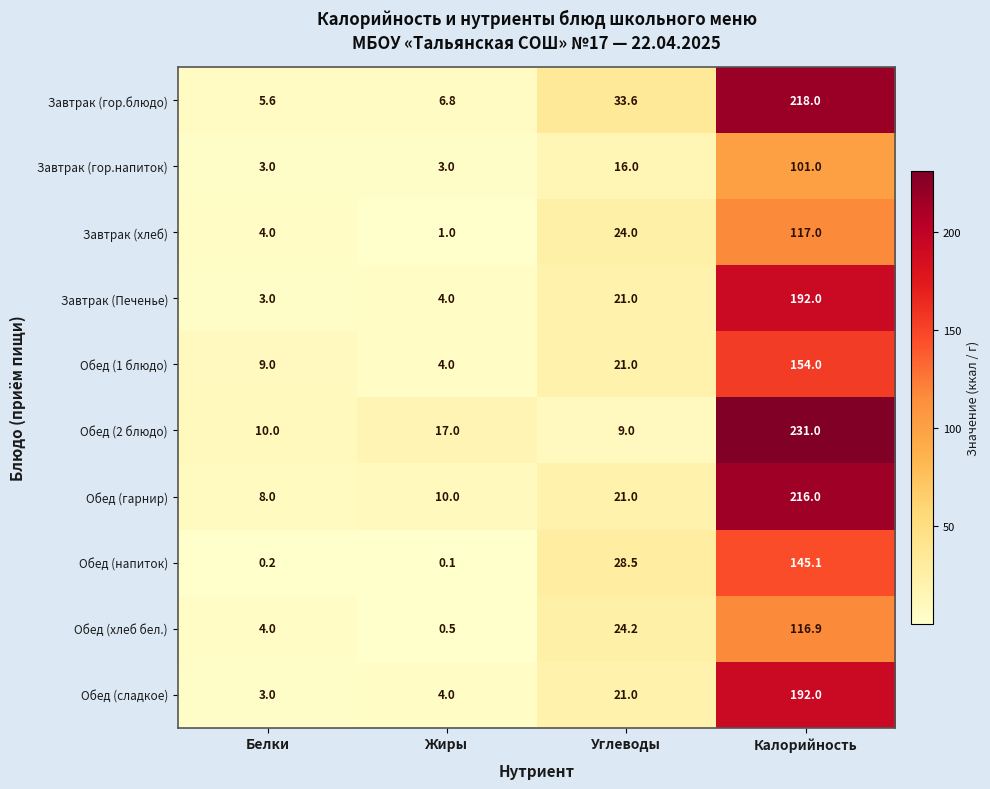

Count the number of data series in this chart.

10